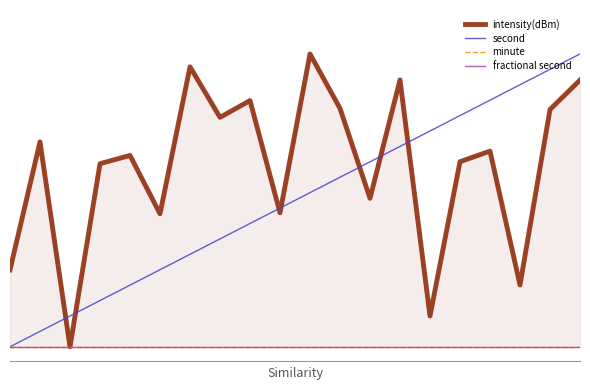

True or false: second has more than 2 interior local peaks.

False